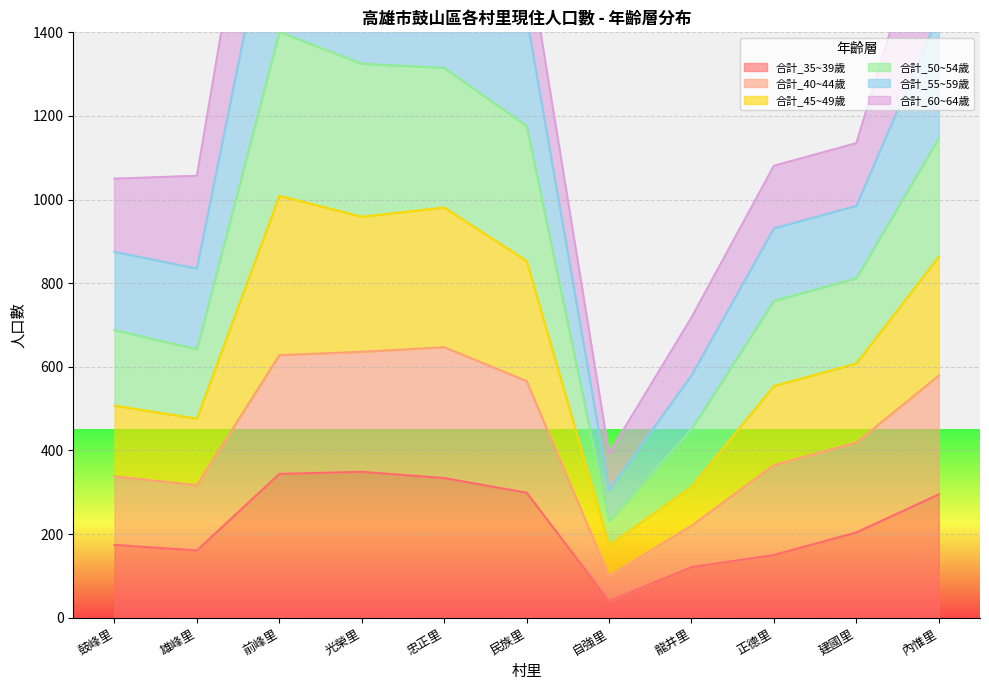

The 合計_35~39歲 series shows 334 at 忠正里. True or false?

True